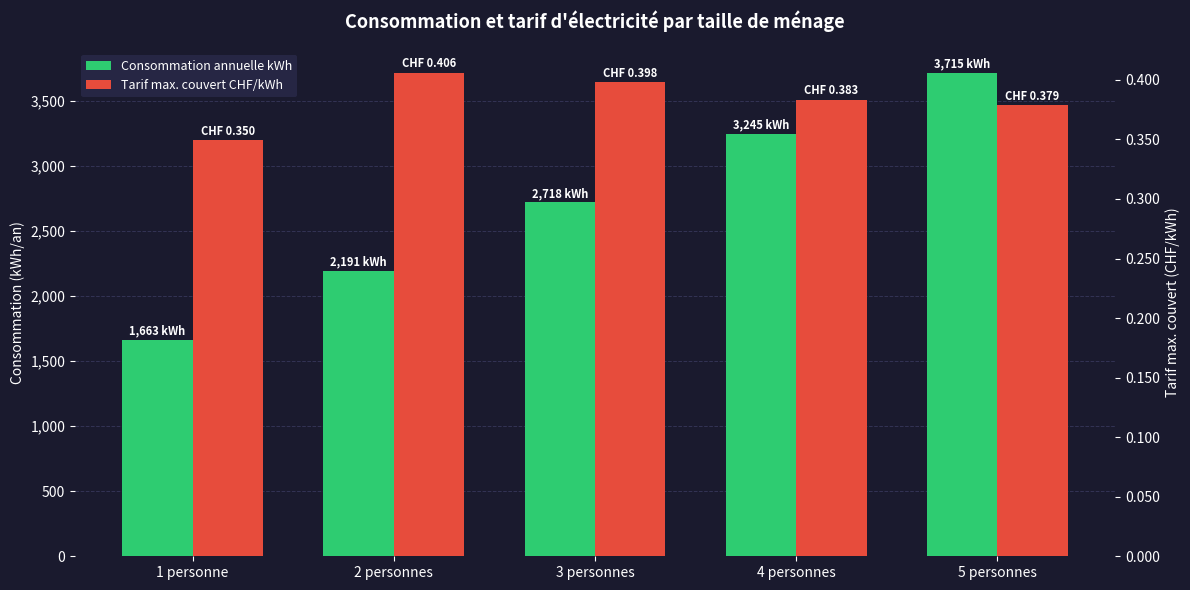

How many series are shown in this chart?

2